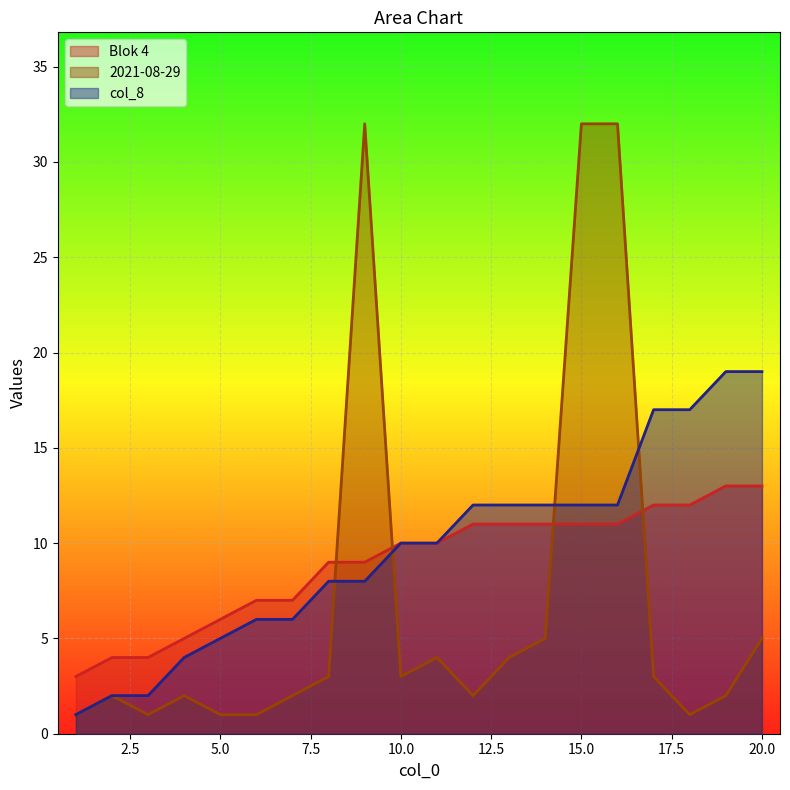

What is the value of the 2021-08-29 point at the 18th from the left?

1